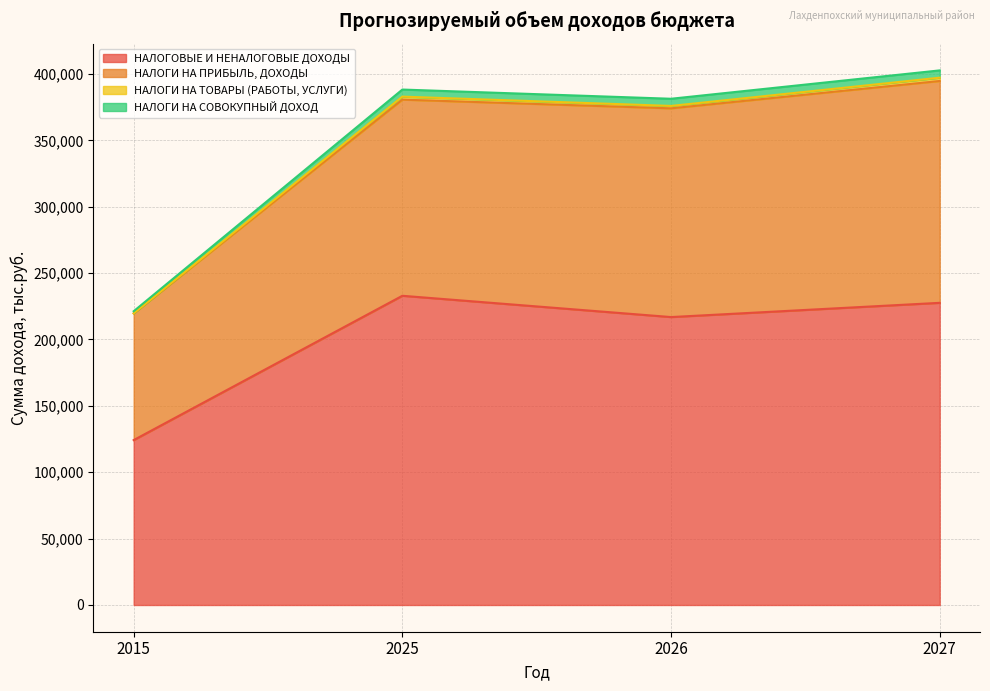

The value of НАЛОГОВЫЕ И НЕНАЛОГОВЫЕ ДОХОДЫ at 2015 is 124196.1. True or false?

True